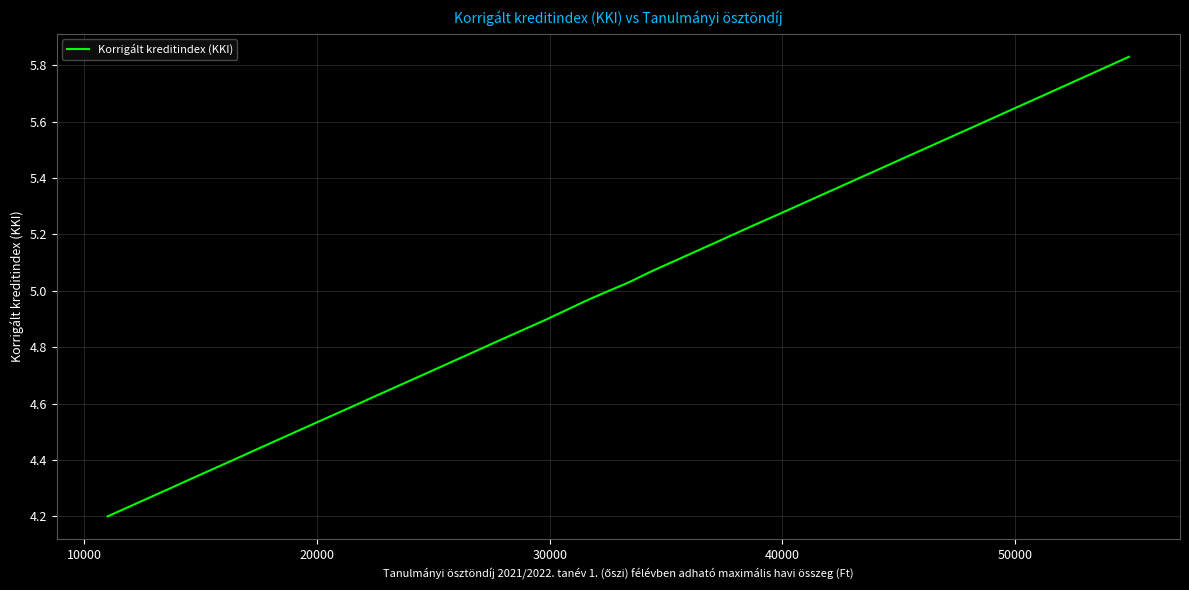

How many data points does each series have?

21